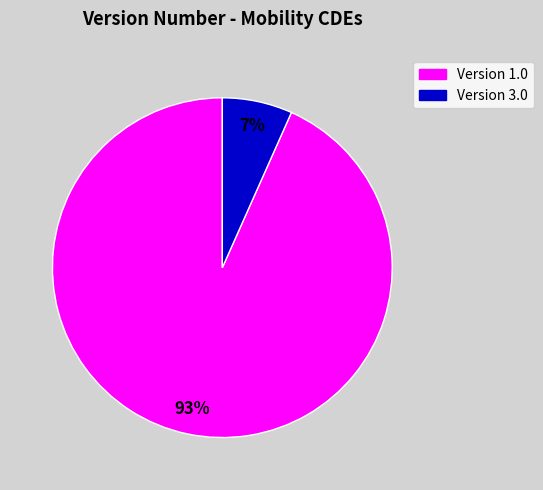

To the nearest percent, what is the average slice percentage?

50%